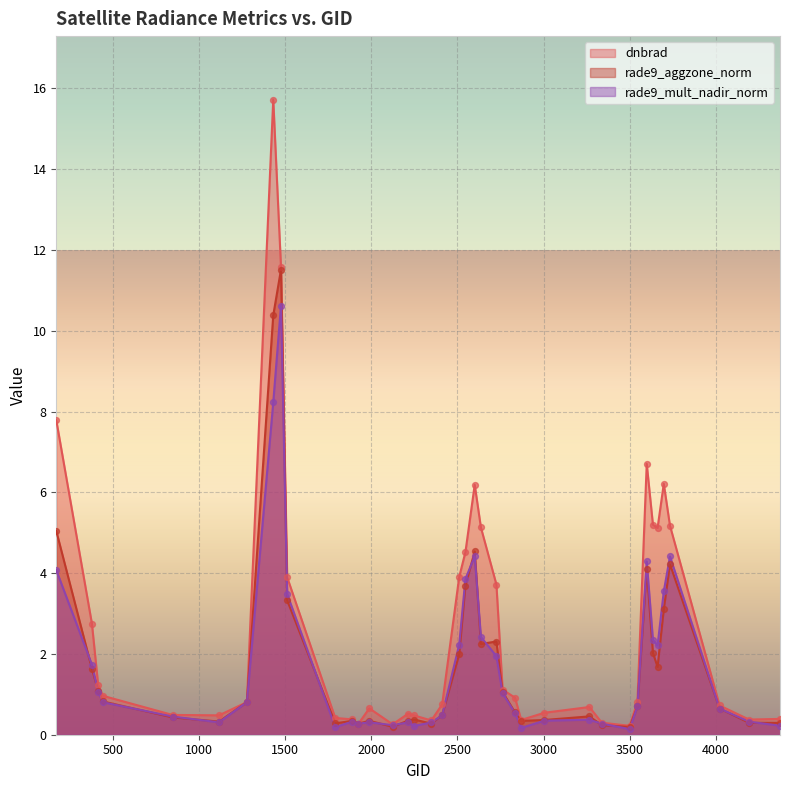

Which series has the largest Y range (max minus min)?

dnbrad